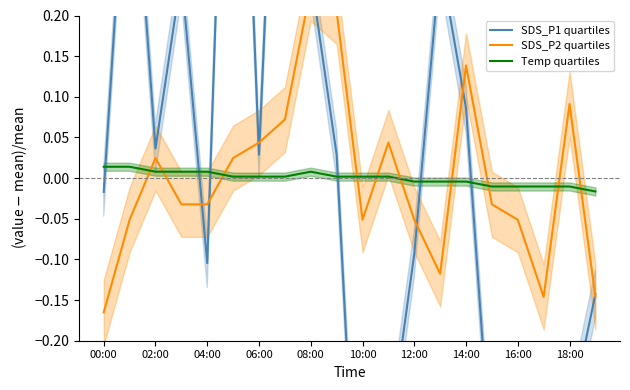

Which series has the largest total across all categories?

SDS_P2 quartiles